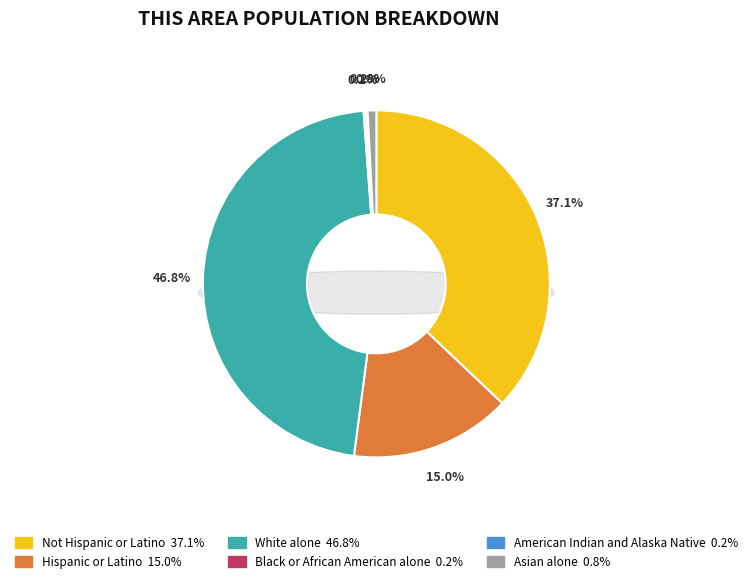

Is there any slice that represents more than half of the pie?

No